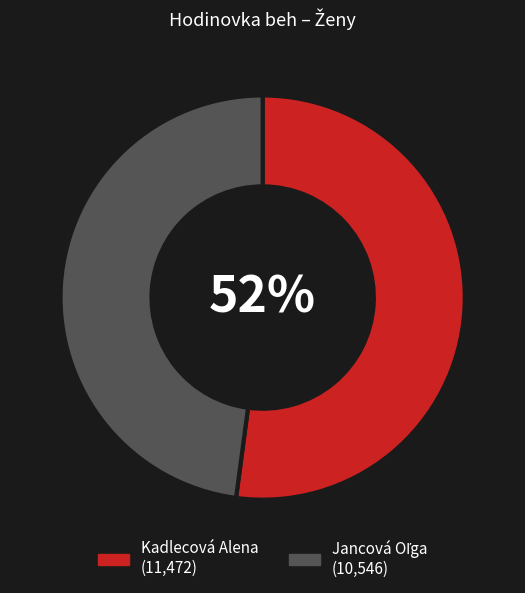

What is the largest slice in the pie chart?

Kadlecová Alena